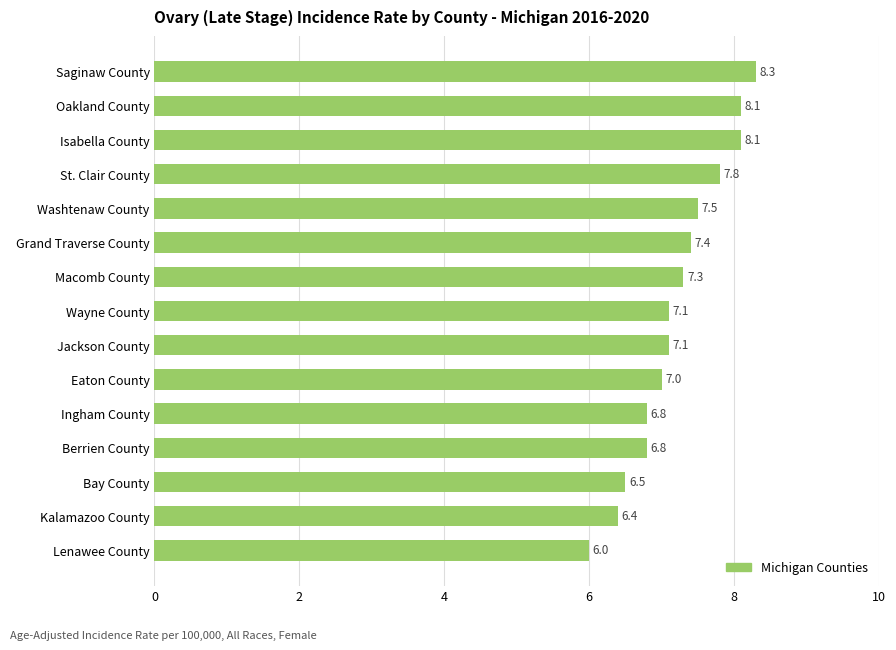

What is the sum of the values at Isabella County and Grand Traverse County?

15.5